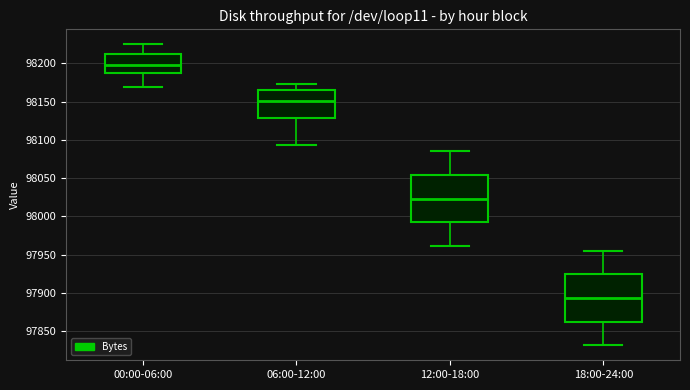

Reading left to right, transcribe this box plot: for each box, give where its median line is, the range the box spans, and where its two whiskers end, as read against the y-axis. The values are not printed on the chart, so give them approximately, as read against the axis.

00:00-06:00: median 98200, box 98185 to 98210, whiskers 98170 to 98225
06:00-12:00: median 98150, box 98130 to 98165, whiskers 98095 to 98175
12:00-18:00: median 98025, box 97990 to 98055, whiskers 97960 to 98085
18:00-24:00: median 97895, box 97860 to 97925, whiskers 97830 to 97955